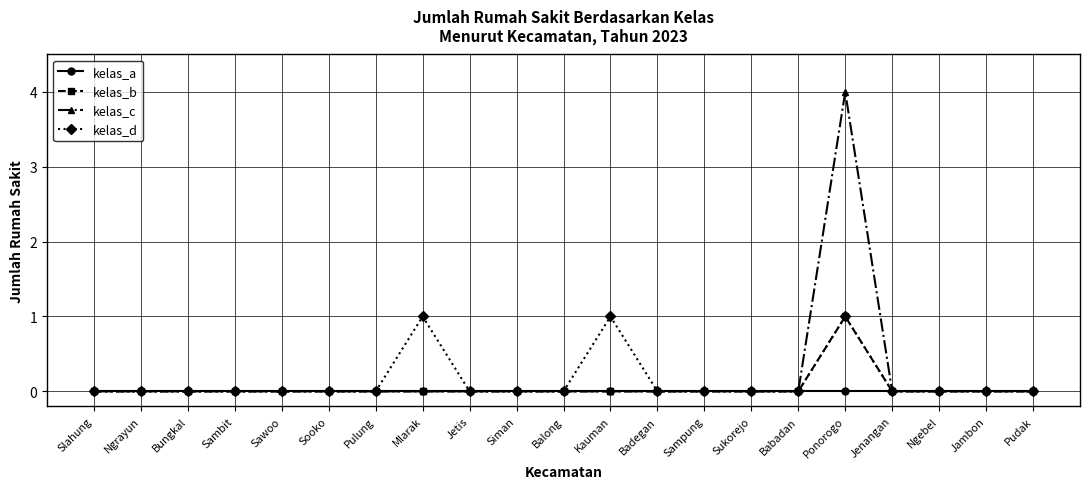

Which label corresponds to the largest value in the chart?

Ponorogo